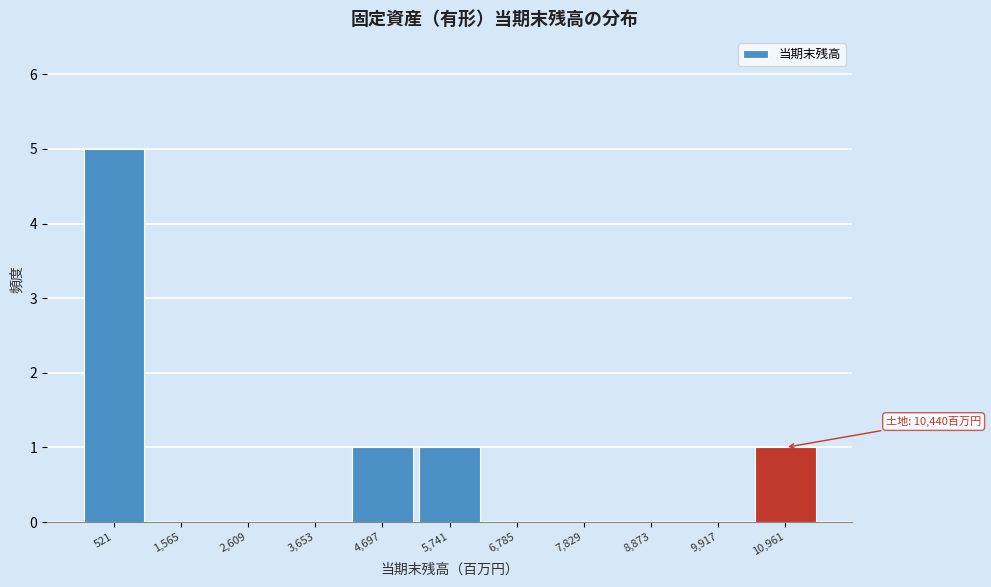

Over which range of the x-axis is the bar tallest?

0 to 1000